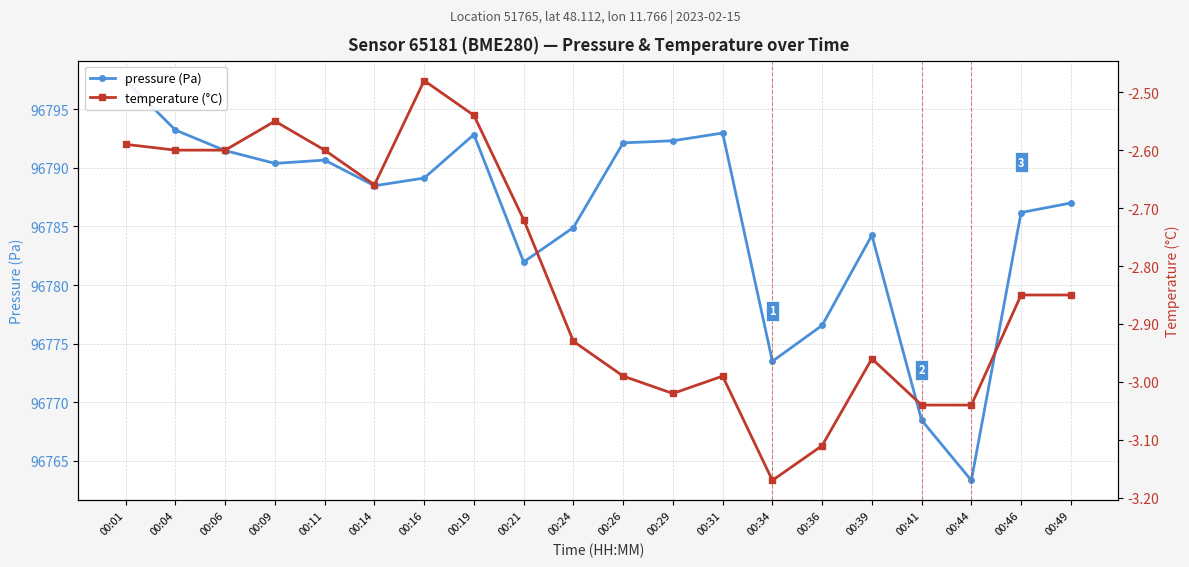

True or false: temperature (°C) has a value of -0.8 at 00:29.

False